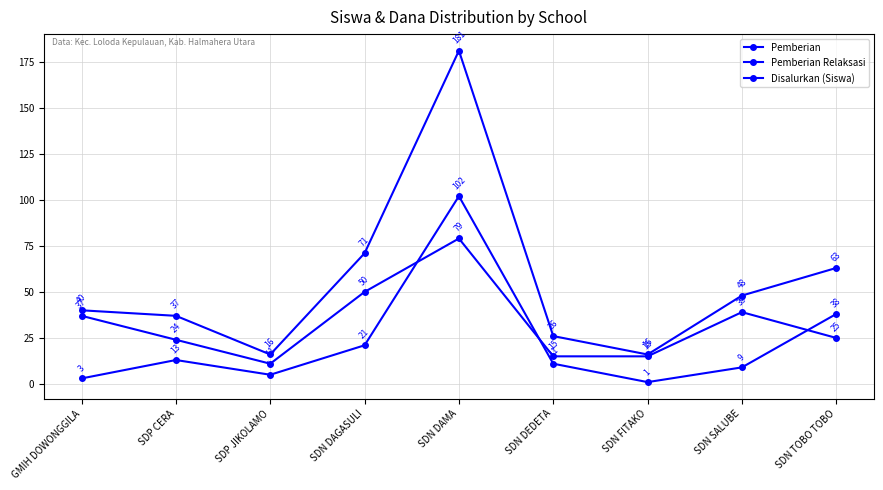

Does the chart display data point markers on the line(s)?

Yes